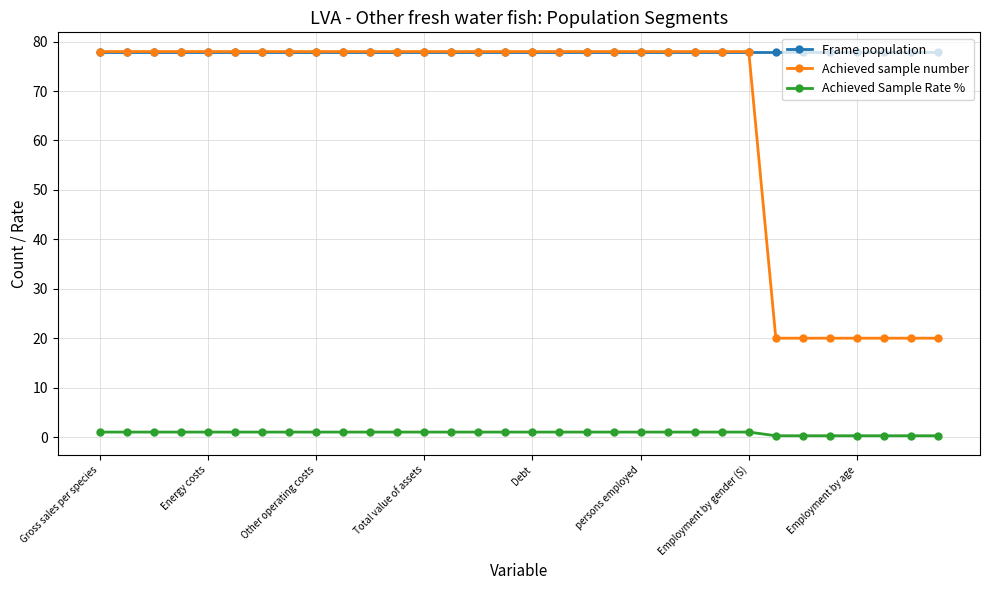

At how many categories does at least one series exceed 2?

32